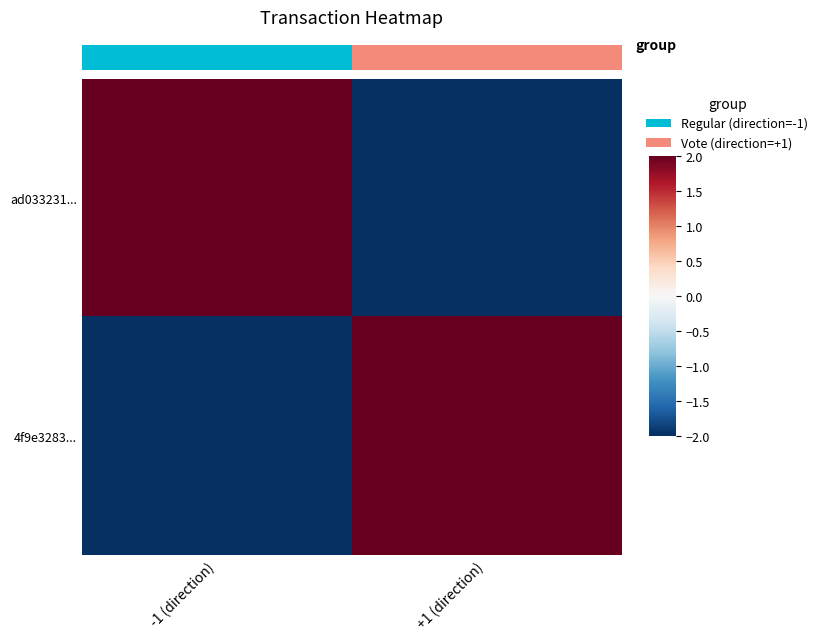

At which category does the chart reach its minimum across all series?

+1 (direction)